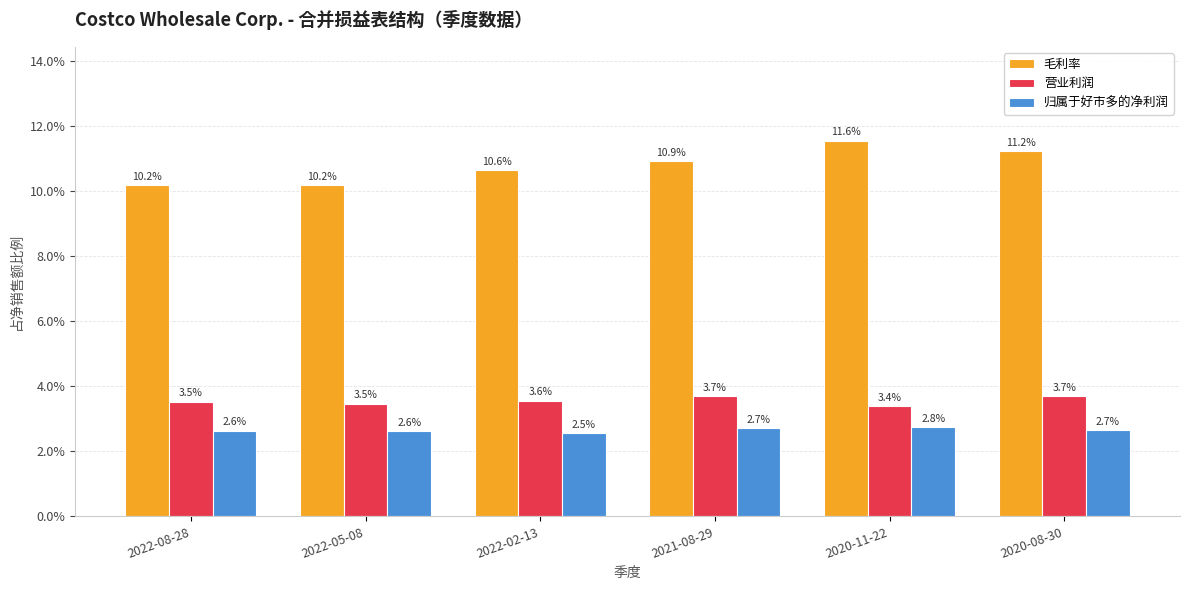

Which label corresponds to the largest value in the chart?

2020-11-22